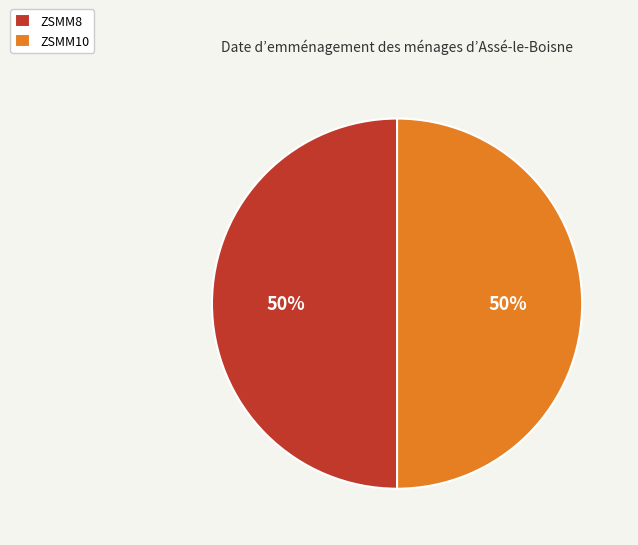

Do ZSMM10 and ZSMM8 together represent more than half of the pie?

Yes